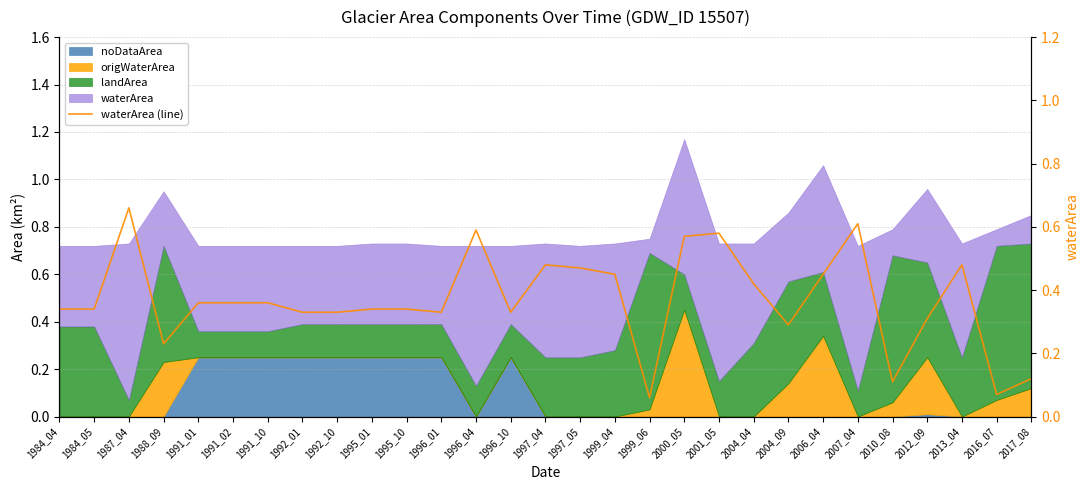

What is the sum of all values?

10.7